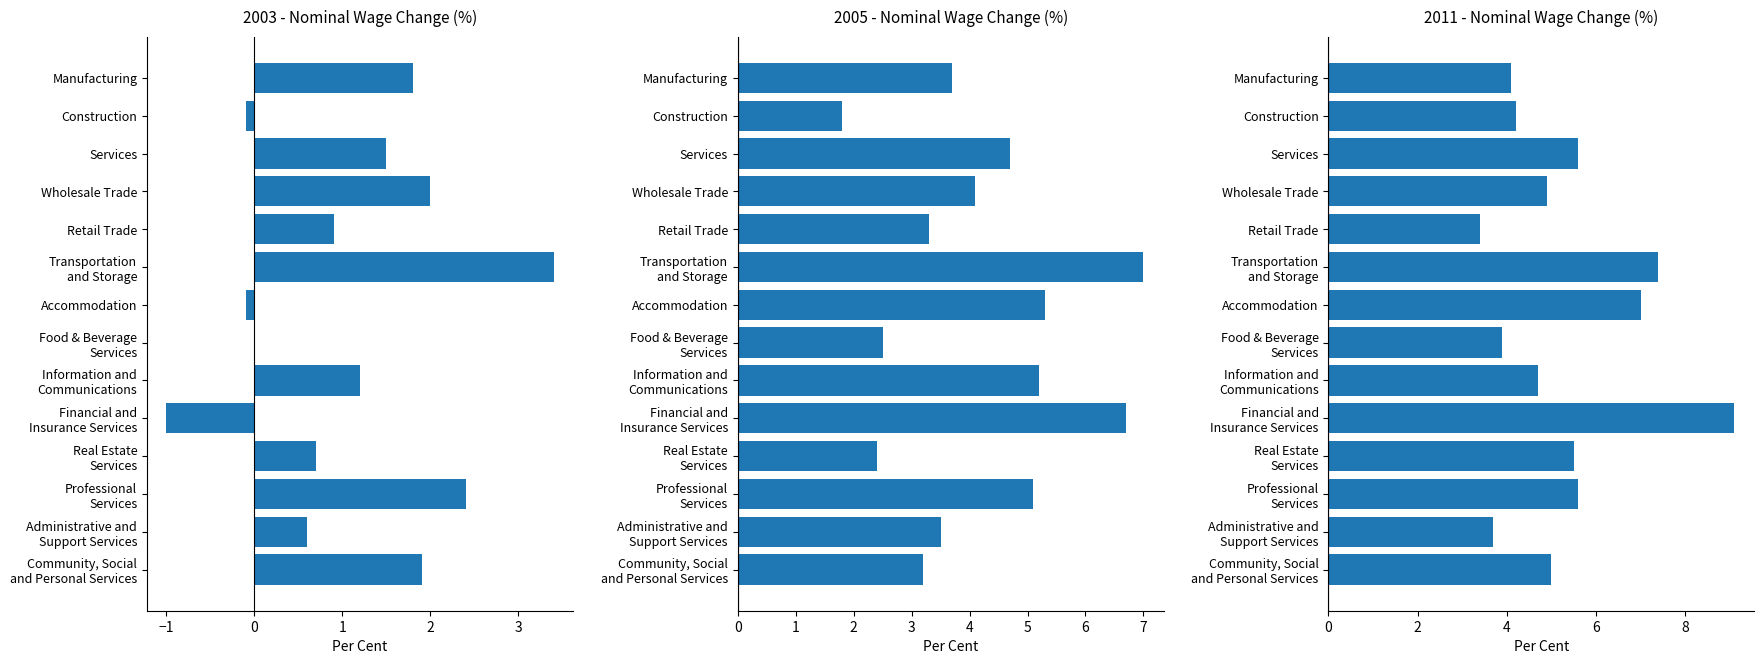

Is it true that 2003 equals 2.6 at Wholesale Trade?

False